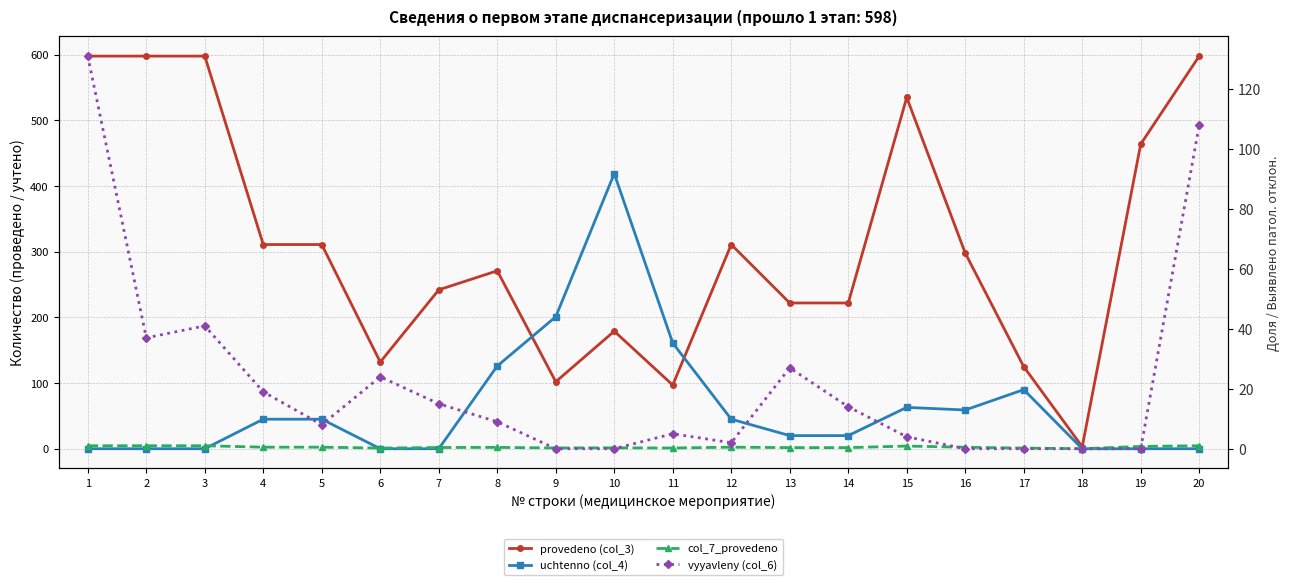

At 16, list the series in order from largest to smallest.

provedeno (col_3), uchtenno (col_4), col_7_provedeno, vyyavleny (col_6)